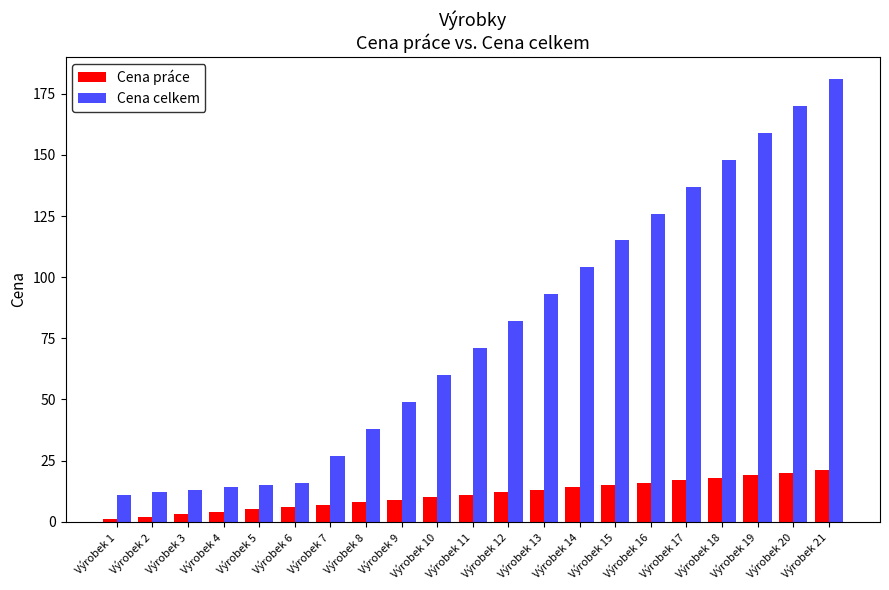

What are all the series names shown in the legend?

Cena práce, Cena celkem